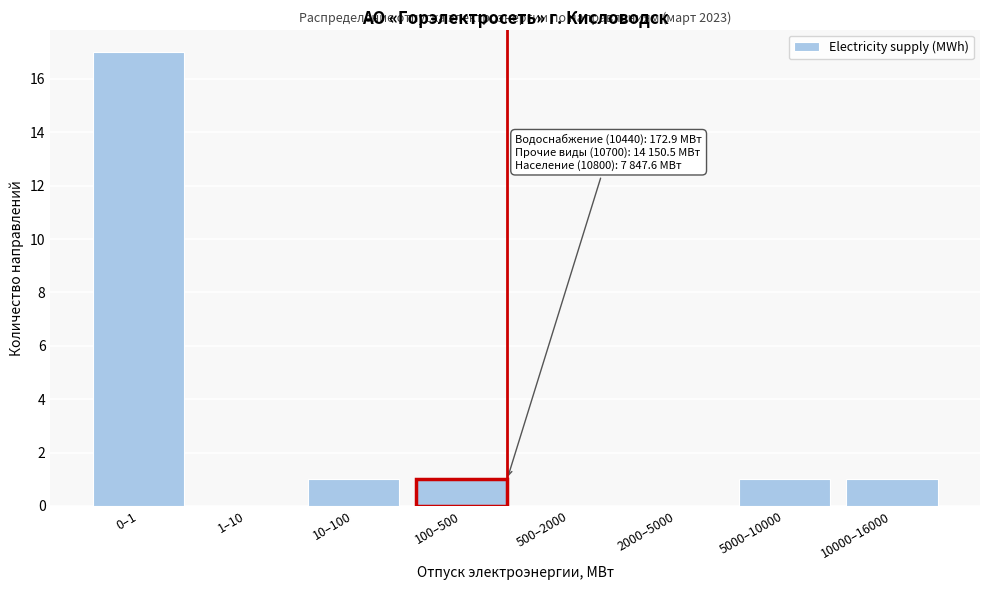

Reading left to right, transcribe all the data shown in this chart.

0–1=17	1–10=0	10–100=1	100–500=1	500–2000=0	2000–5000=0	5000–10000=1	10000–16000=1